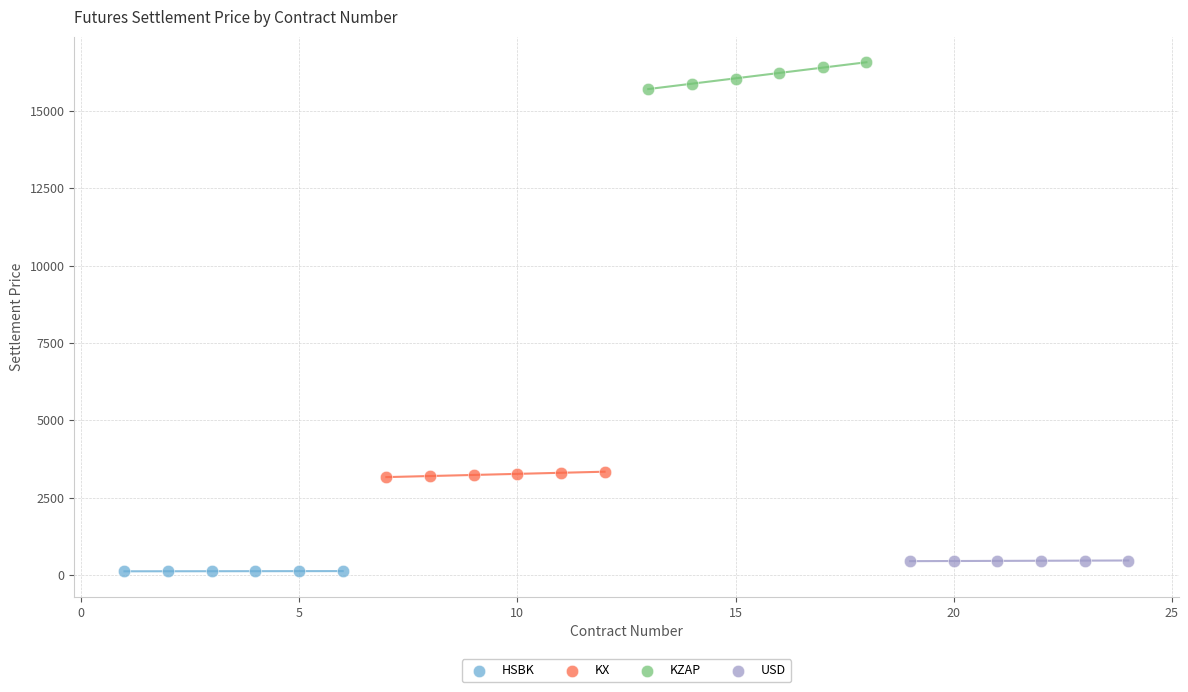

Which series reaches the minimum Y coordinate?

HSBK